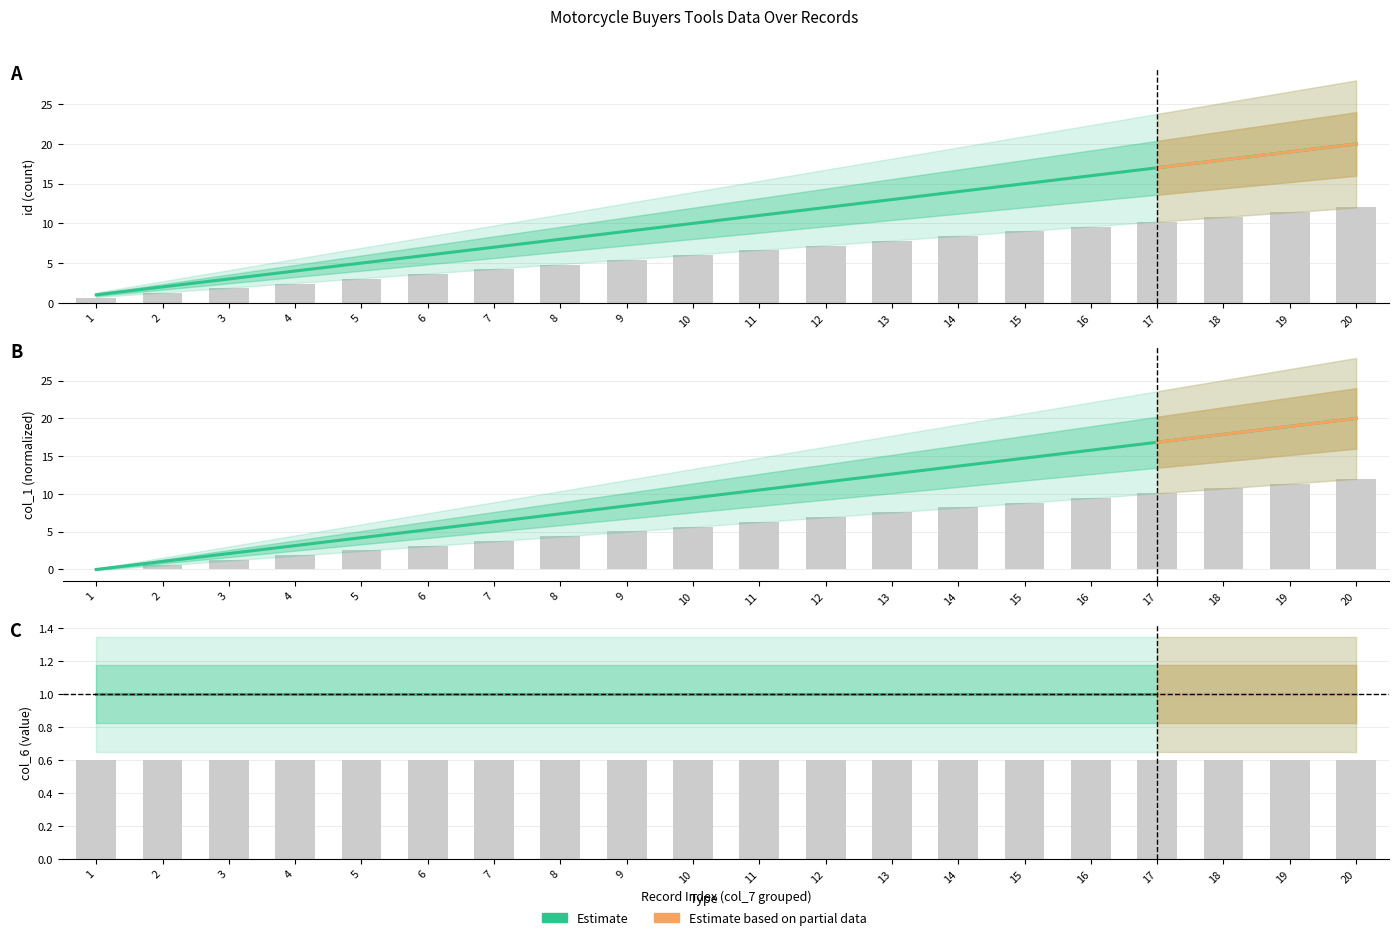

What is the approximate value of col_1 at 3?

1.8